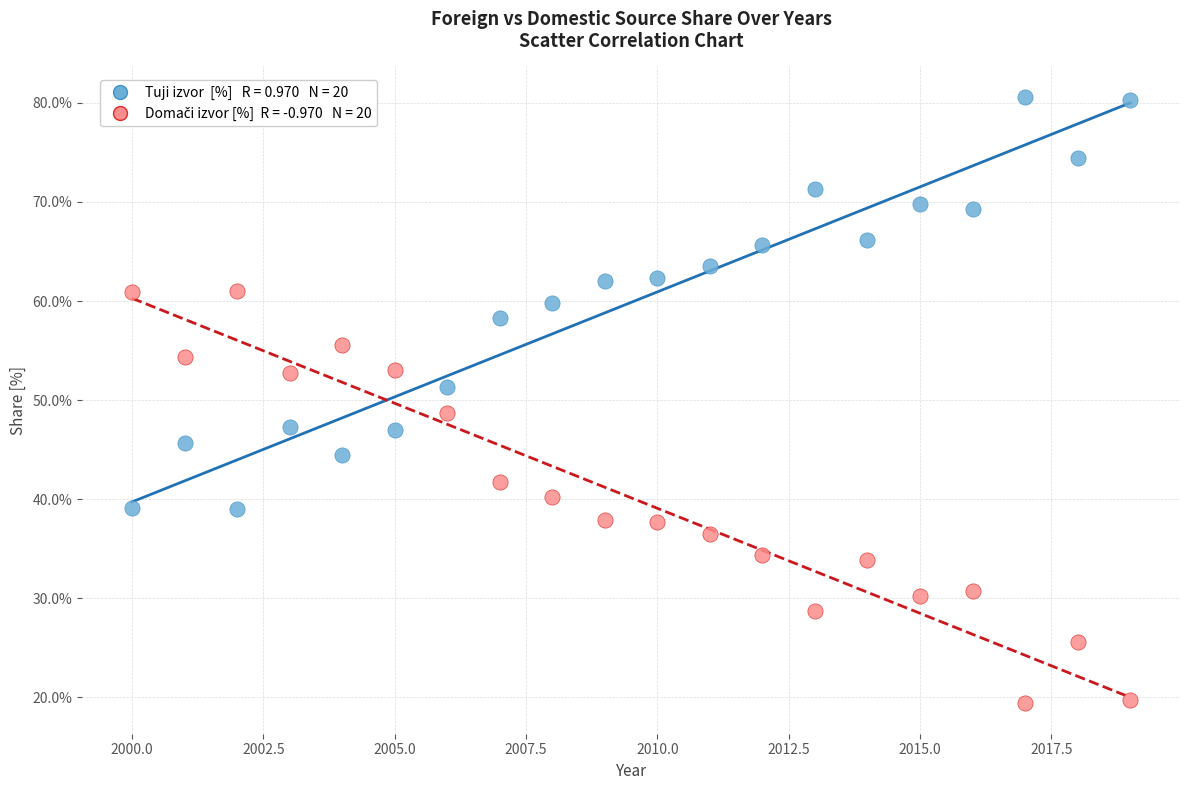

Across all data points, what is the range of X values (max minus min)?

19.0